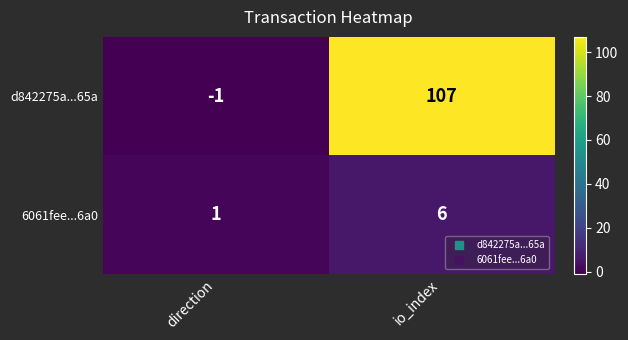

True or false: d842275a...65a has a value of -1 at direction.

True